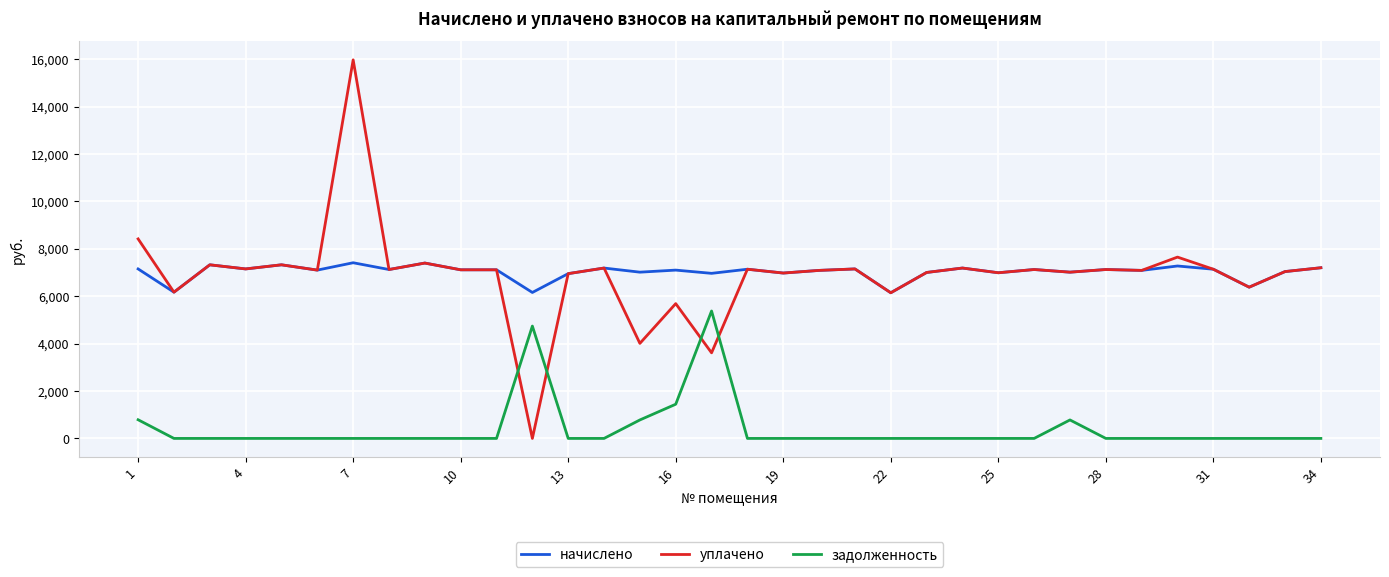

Which series has the widest spread of values?

уплачено